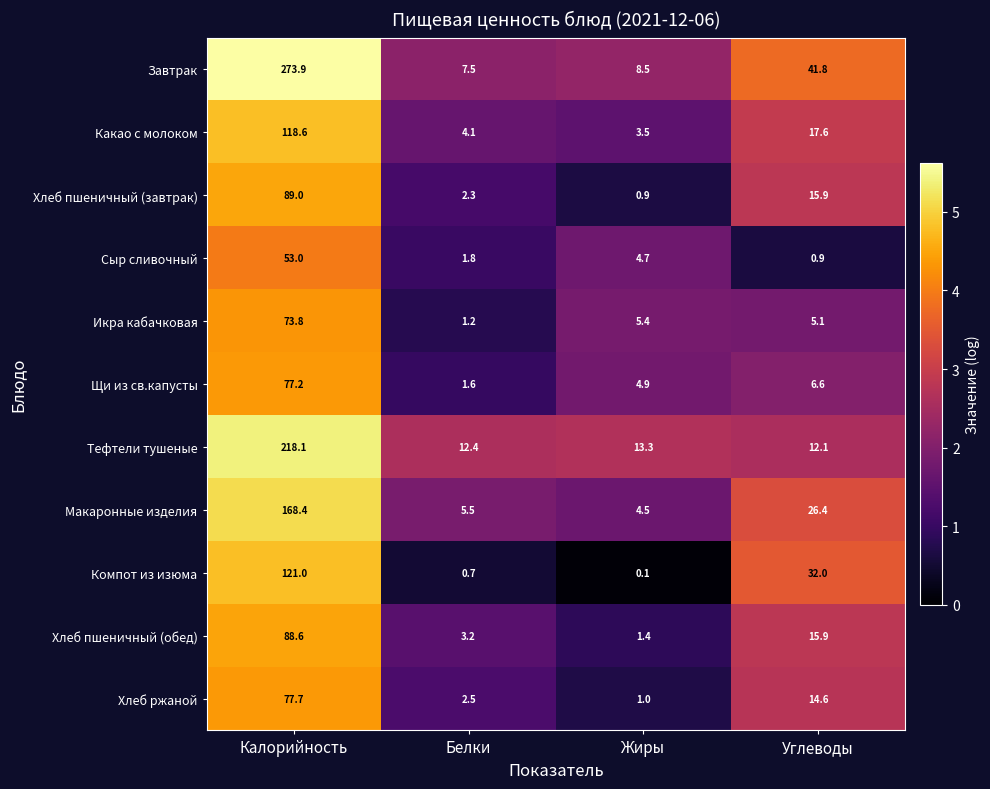

Is the value of Компот из изюма at Жиры greater than the value of Хлеб пшеничный (завтрак) at Жиры?

No